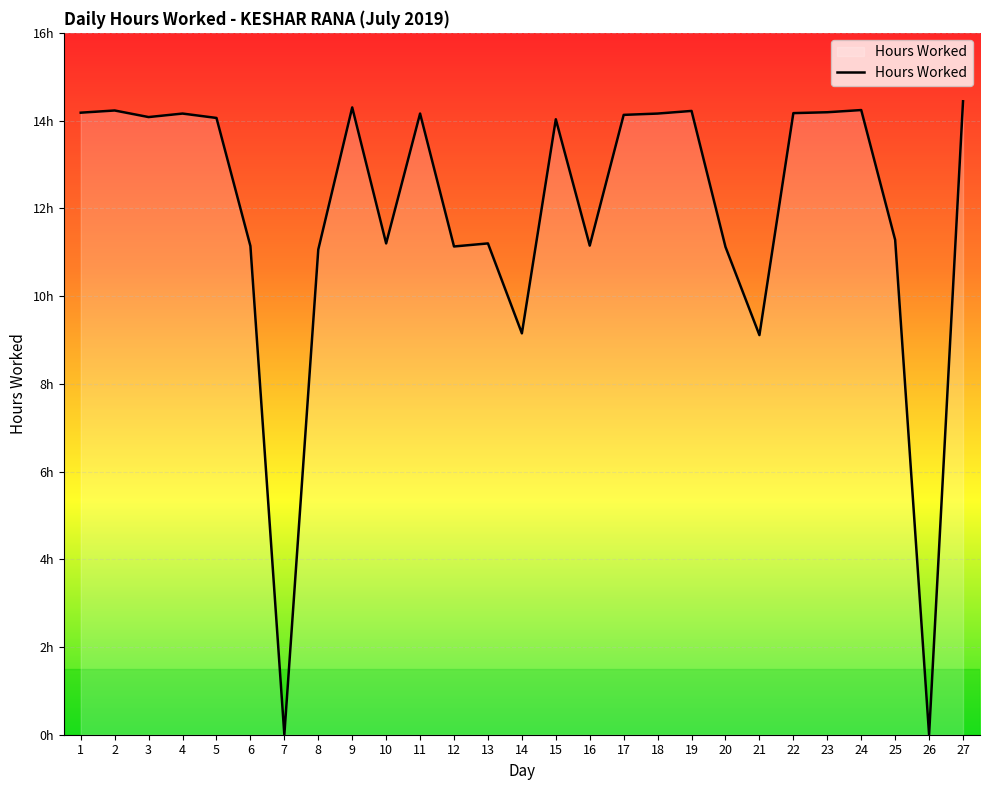

Is this an area chart (filled region under the line)?

Yes